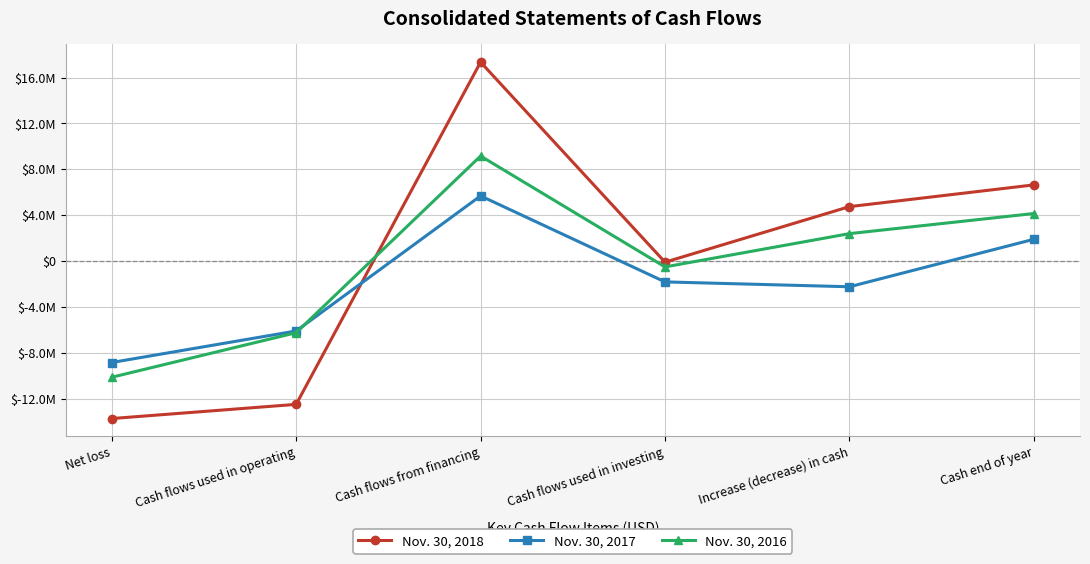

At Cash flows used in operating, list the series in order from smallest to largest.

Nov. 30, 2018, Nov. 30, 2016, Nov. 30, 2017